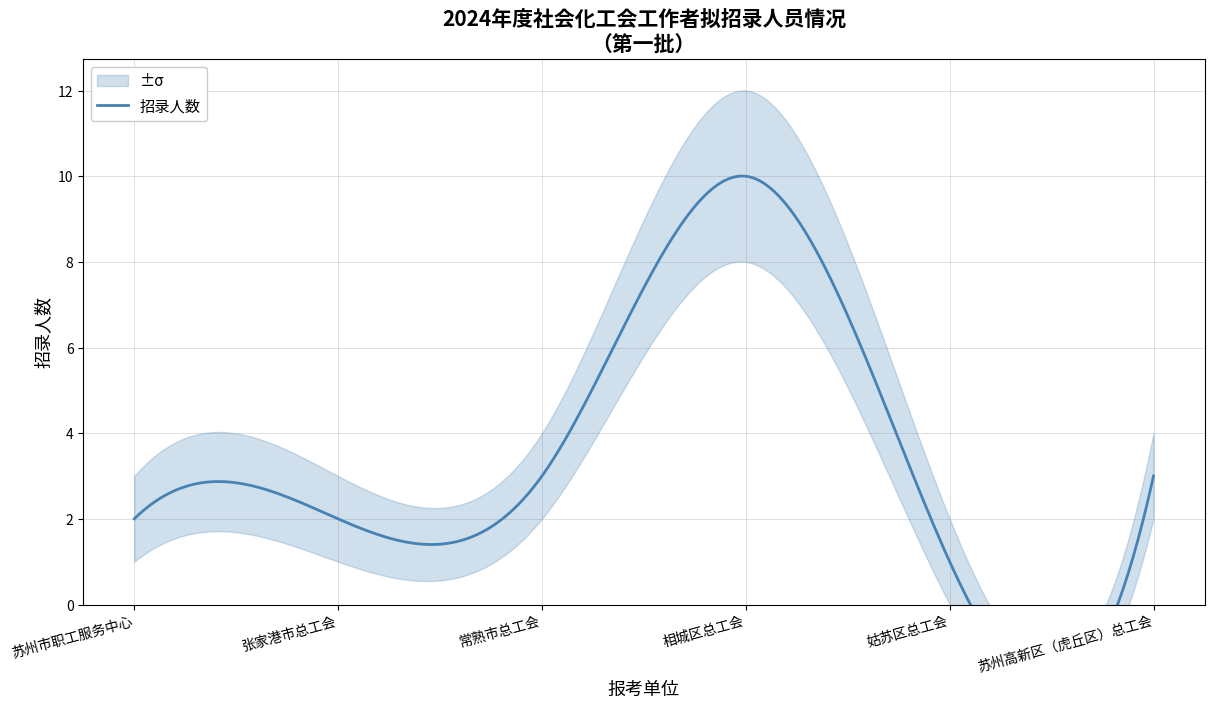

What is the label of the 6th point from the right?

苏州市职工服务中心